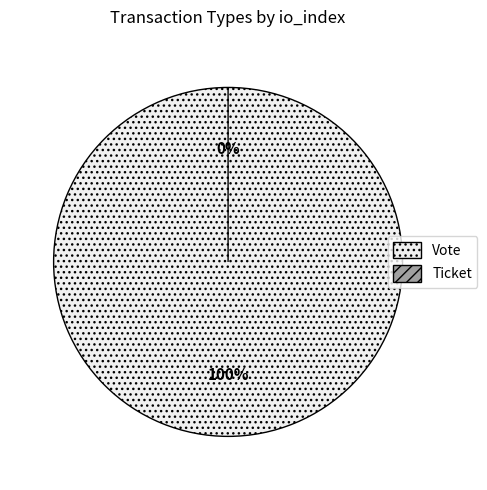

Is Ticket (io_index=0) the majority of the pie?

No